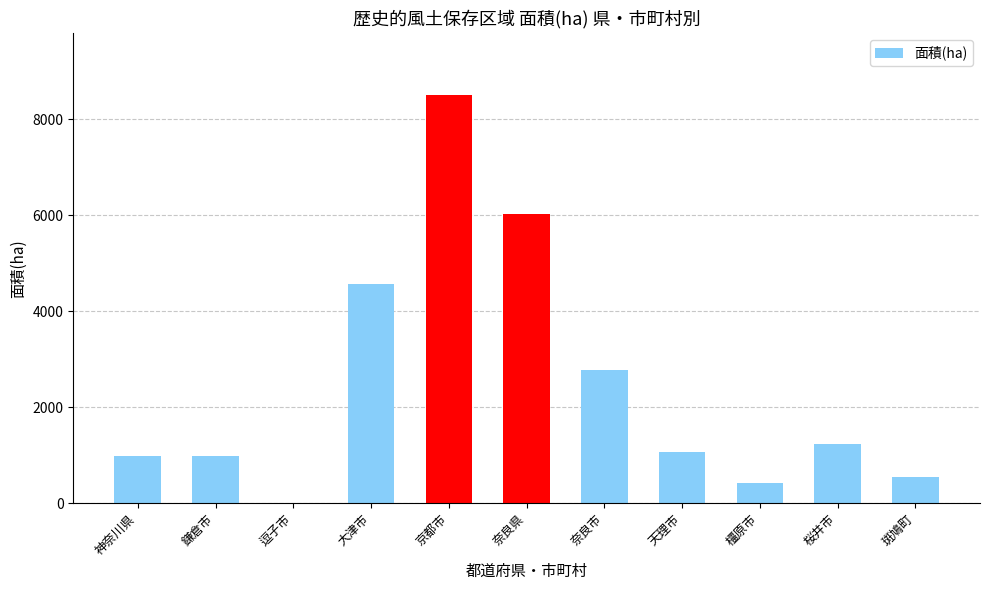

What is the change in value from 奈良市 to 天理市?

-1716.0